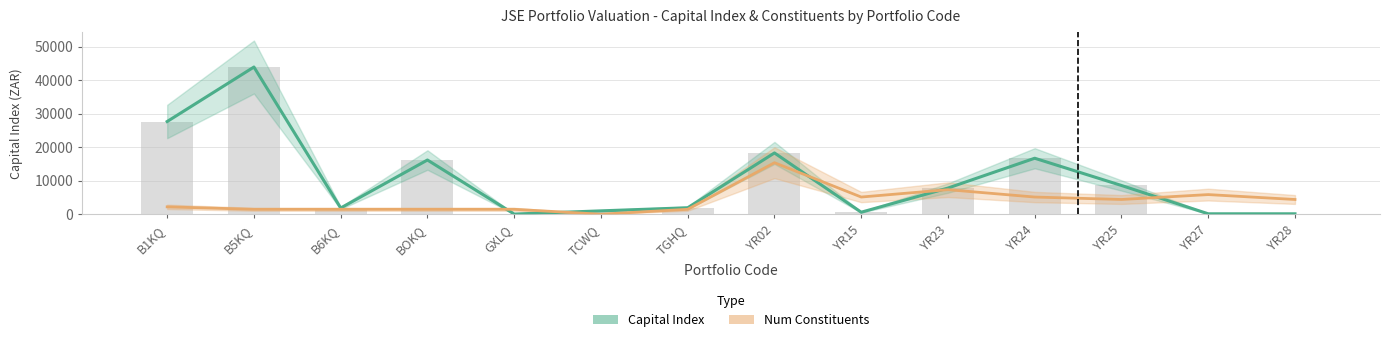

Where does the Capital Index series first go above 7803?

B1KQ